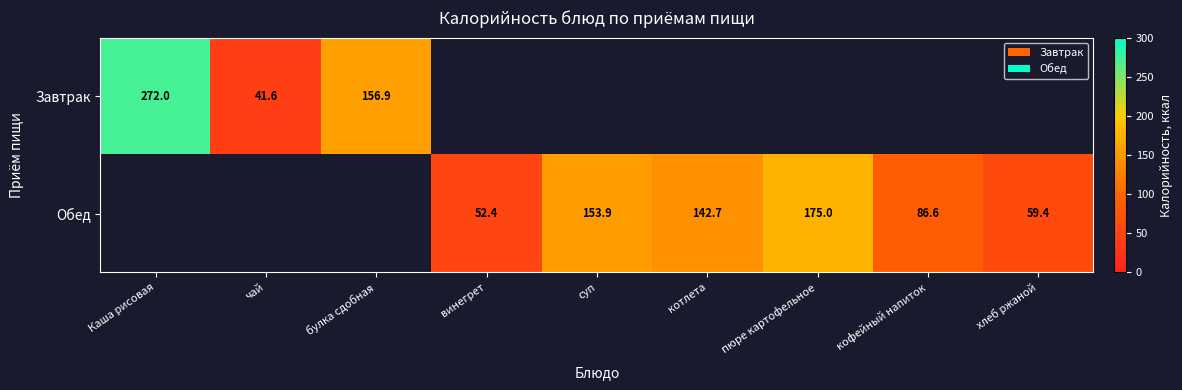

What is the difference between the Обед values at винегрет and пюре картофельное?

122.6